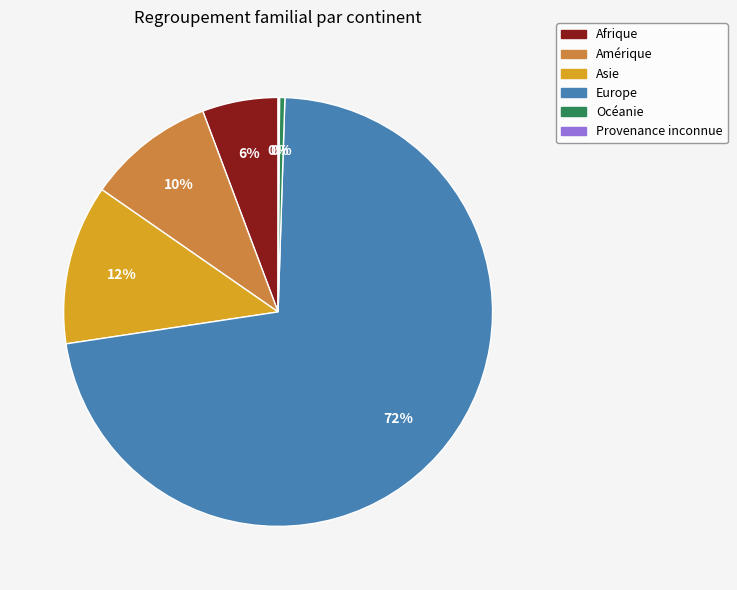

The Asie slice represents 12% of the pie. True or false?

True